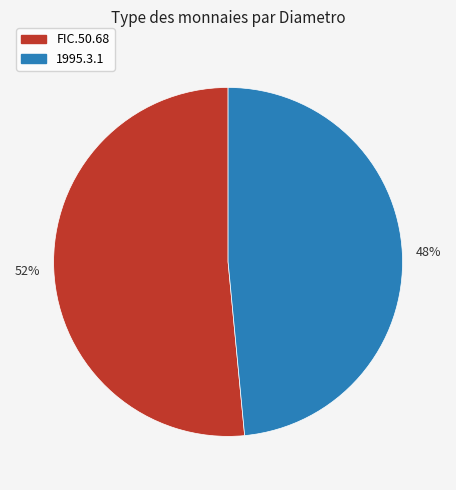

Does any single category account for the majority?

Yes